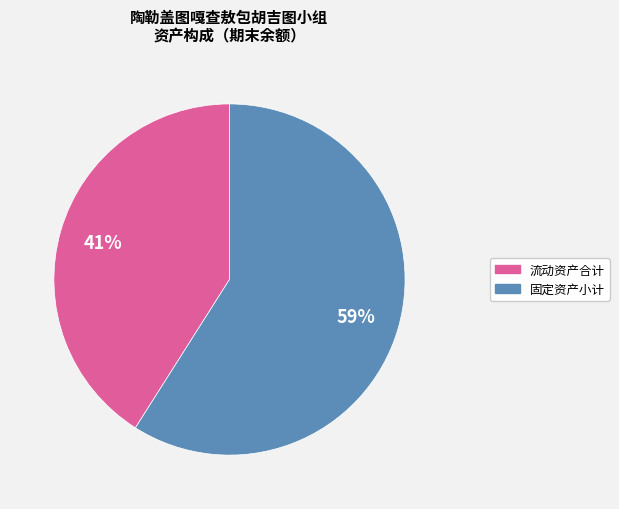

Does any single category account for the majority?

Yes